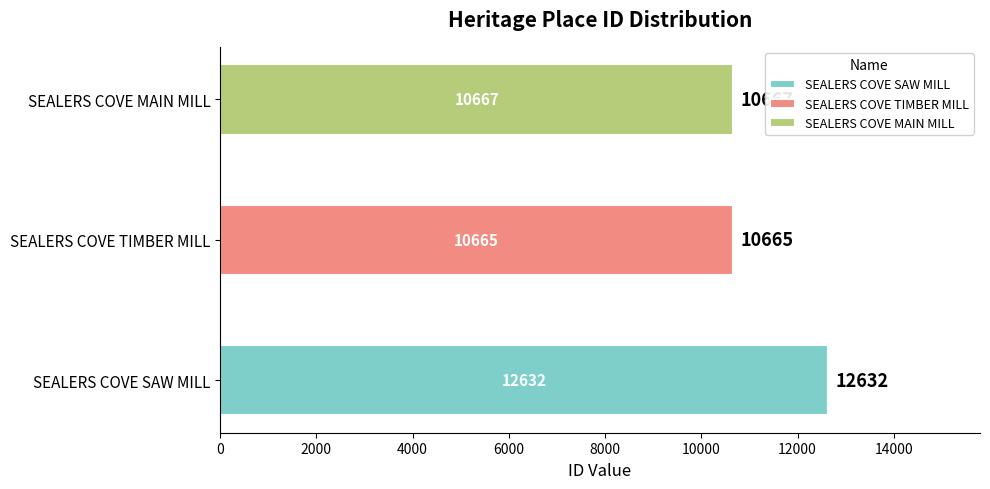

What is the total value across all series at SEALERS COVE MAIN MILL?

10667